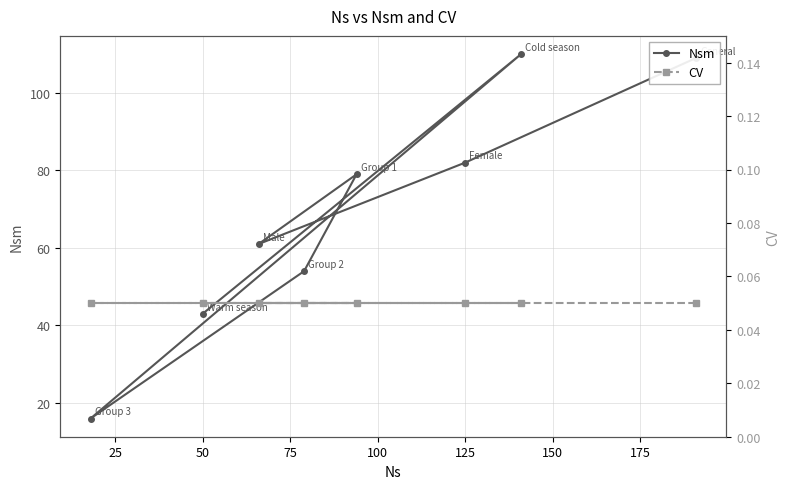

What is the highest value of the Nsm series?

110